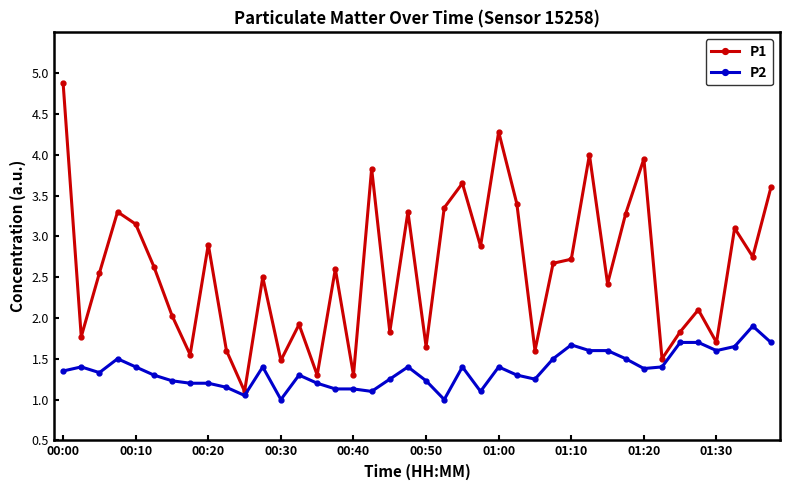

True or false: P2 has more than 0 interior local peaks.

True